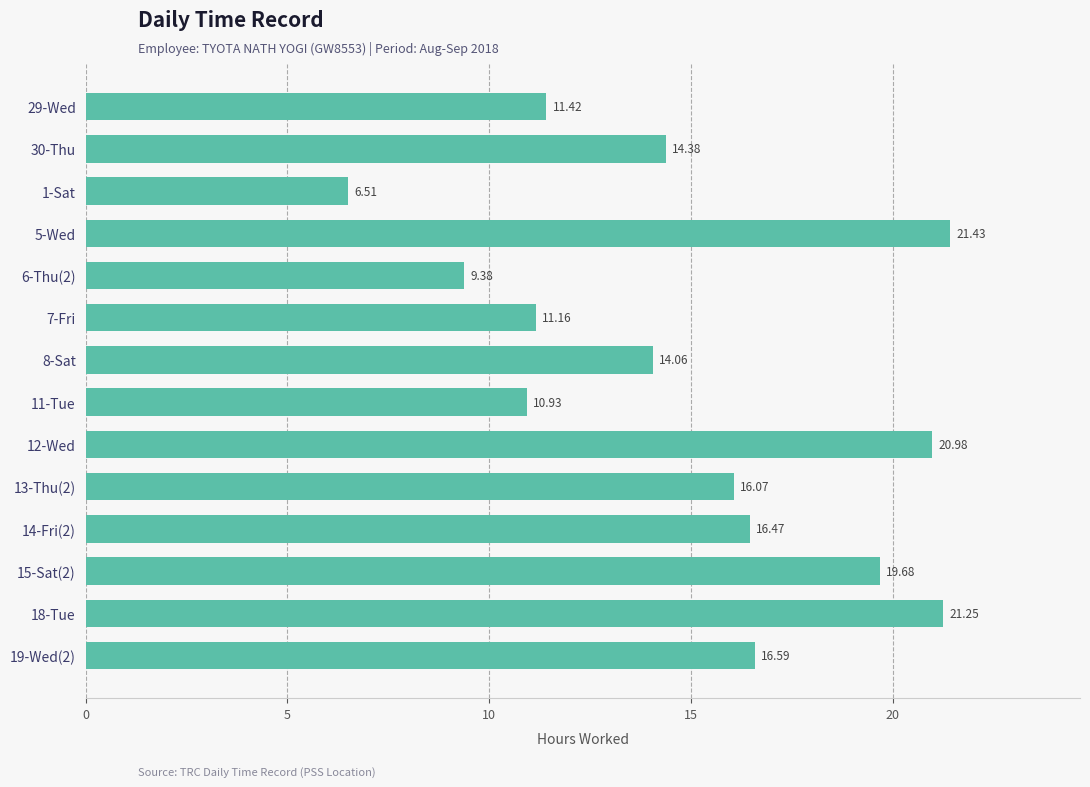

Between 13-Thu(2) and 15-Sat(2), which is larger?

15-Sat(2)